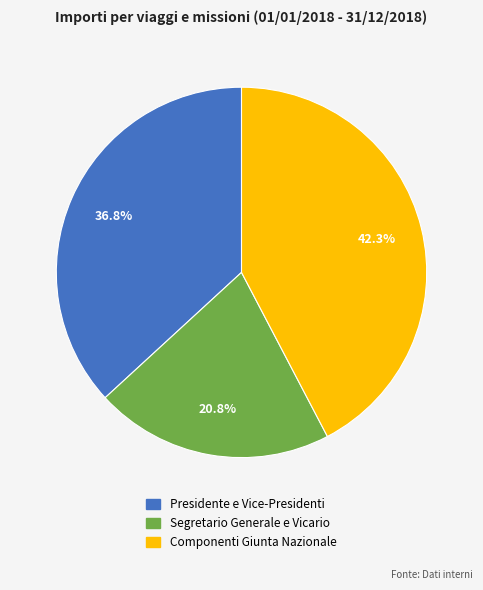

What percentage is NOT represented by Componenti Giunta Nazionale?

57.7%